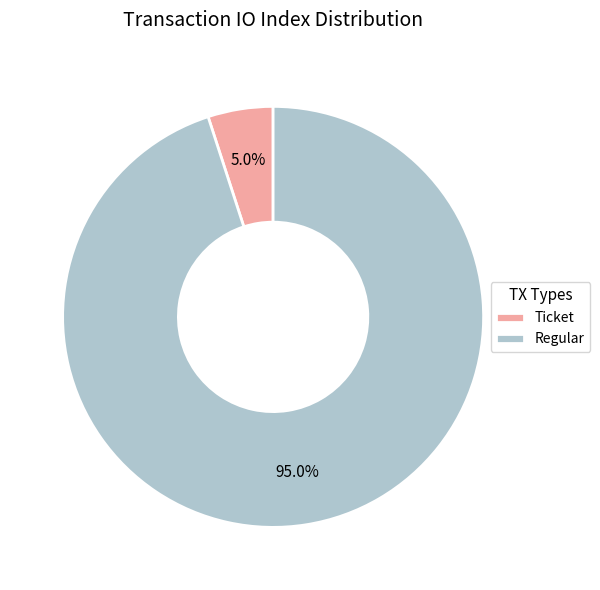

Which category accounts for the majority?

Regular